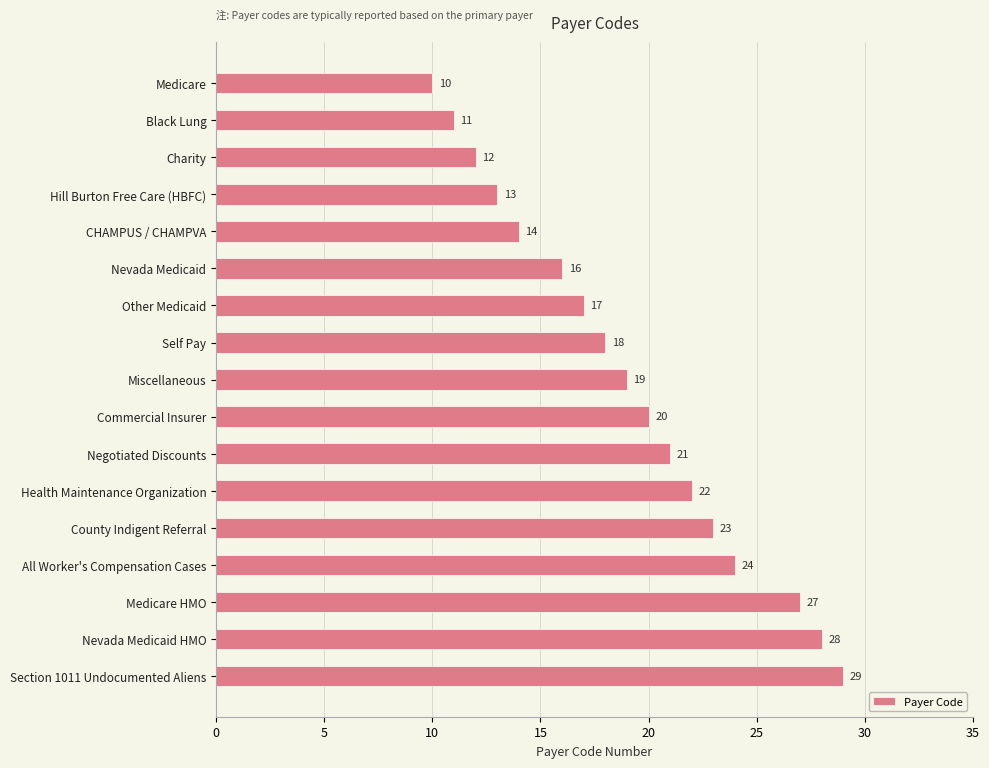

How many bars are there in total?

17